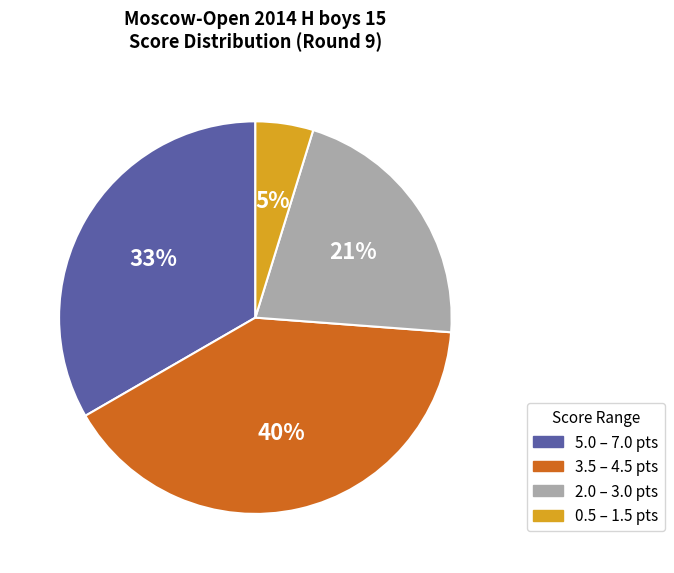

Which slice is the smallest?

0.5 – 1.5 pts